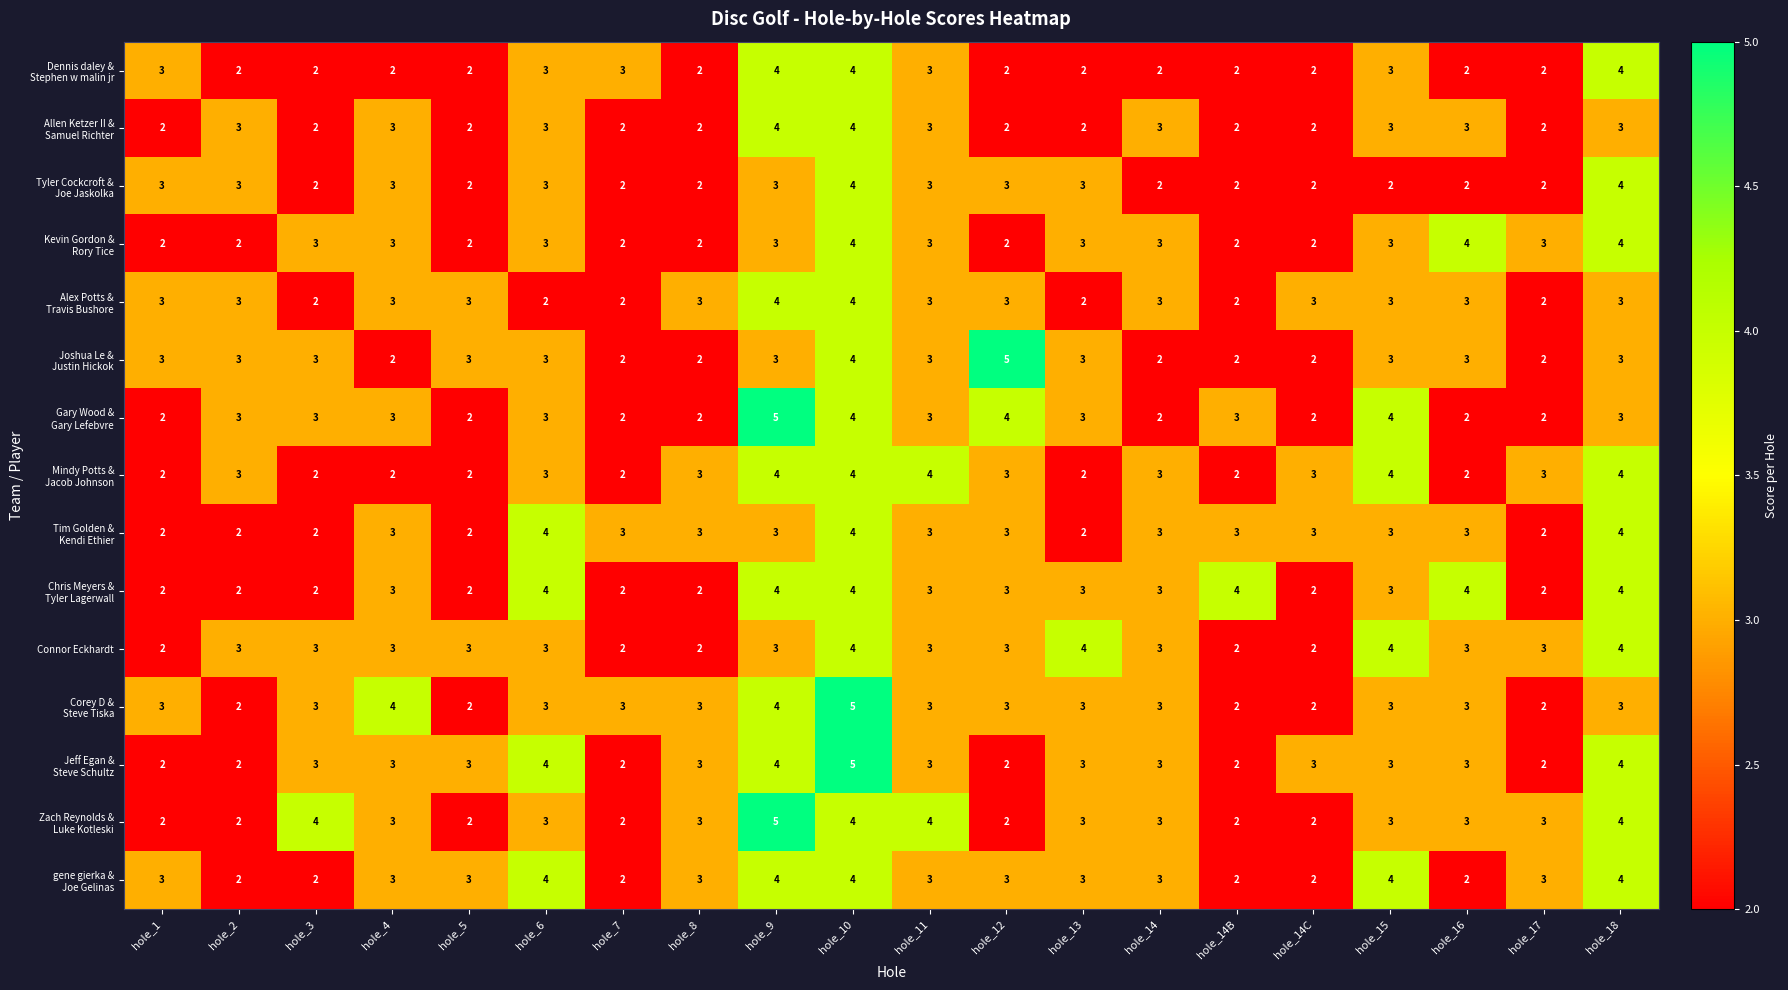

Count the Connor Eckhardt values in the range 3 to 4.

15